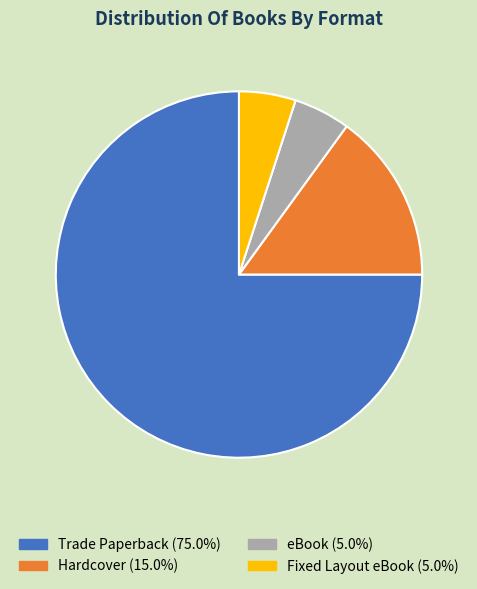

Do Fixed Layout eBook and Hardcover together represent more than half of the pie?

No